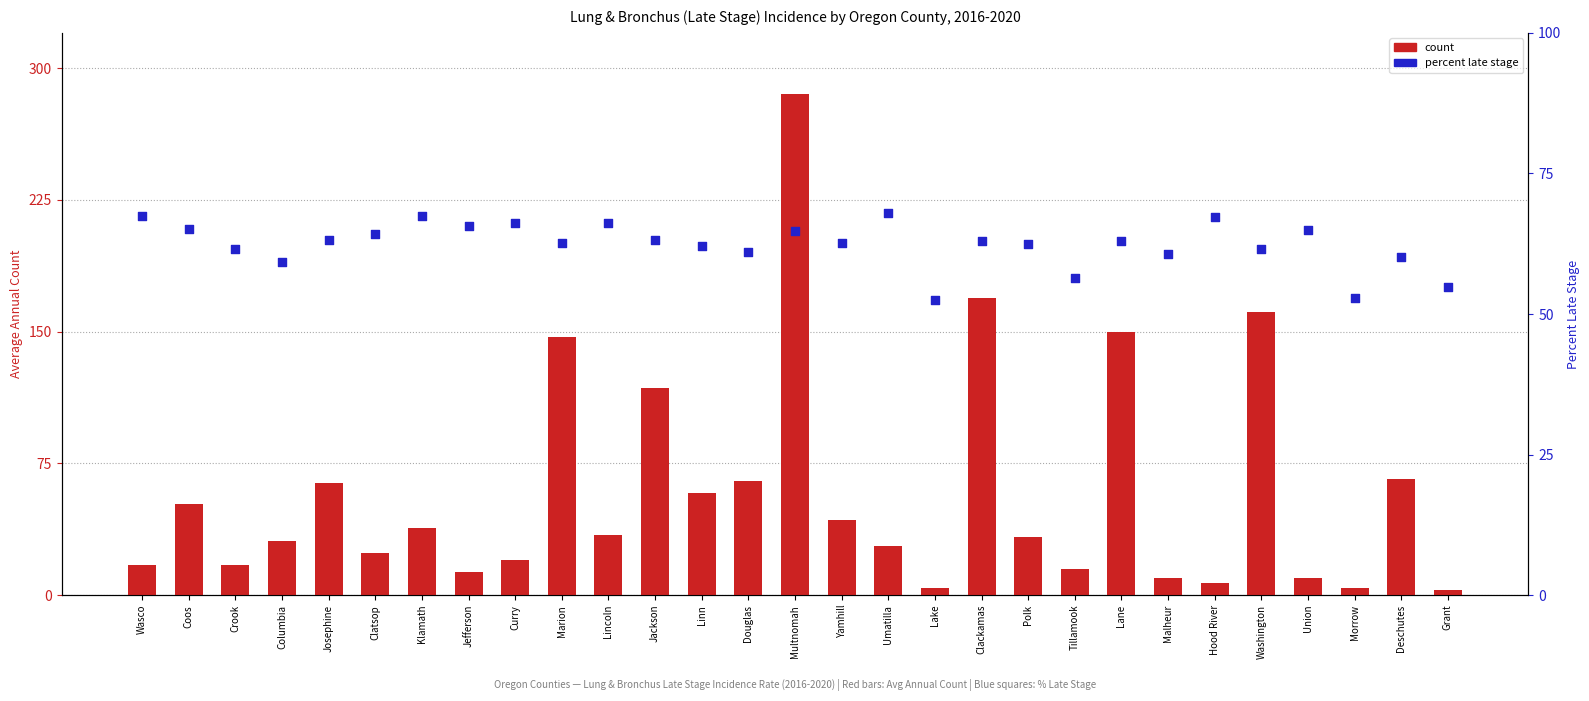

Is the value of percentile rank within the sample at Lane greater than the value of count at Washington?

No